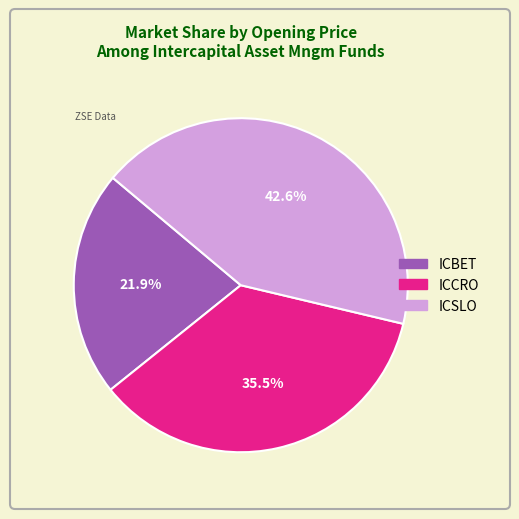

Between ICCRO and ICBET, which is larger?

ICCRO